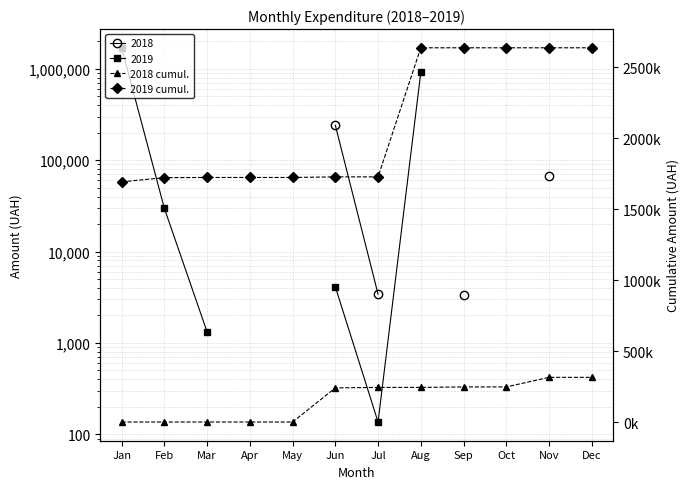

Which has a higher value, Jan or Dec?

Dec